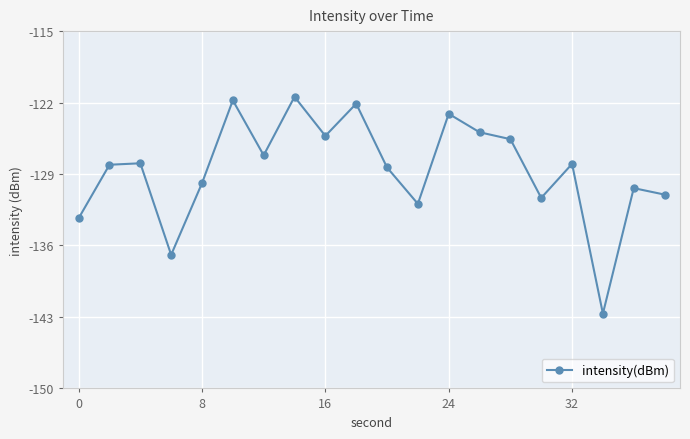

What is the sum of all values?

-2571.2